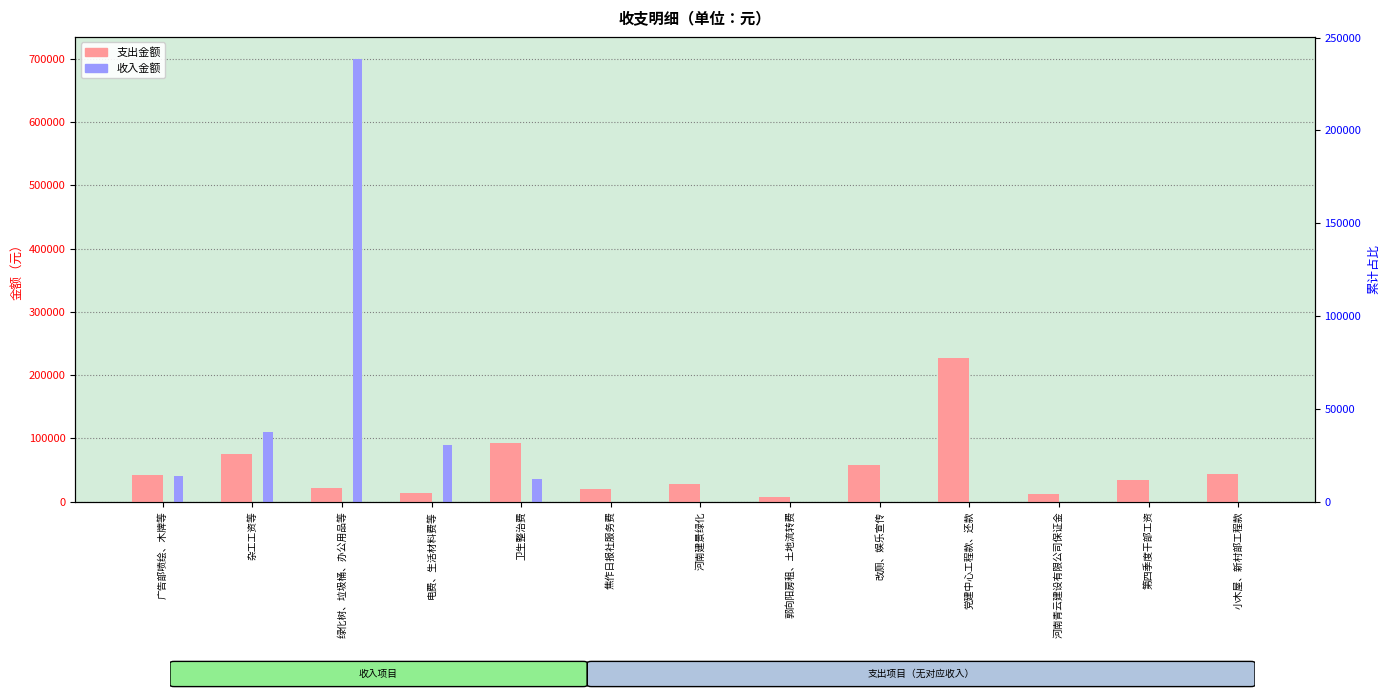

How many bars are there in each group?

2